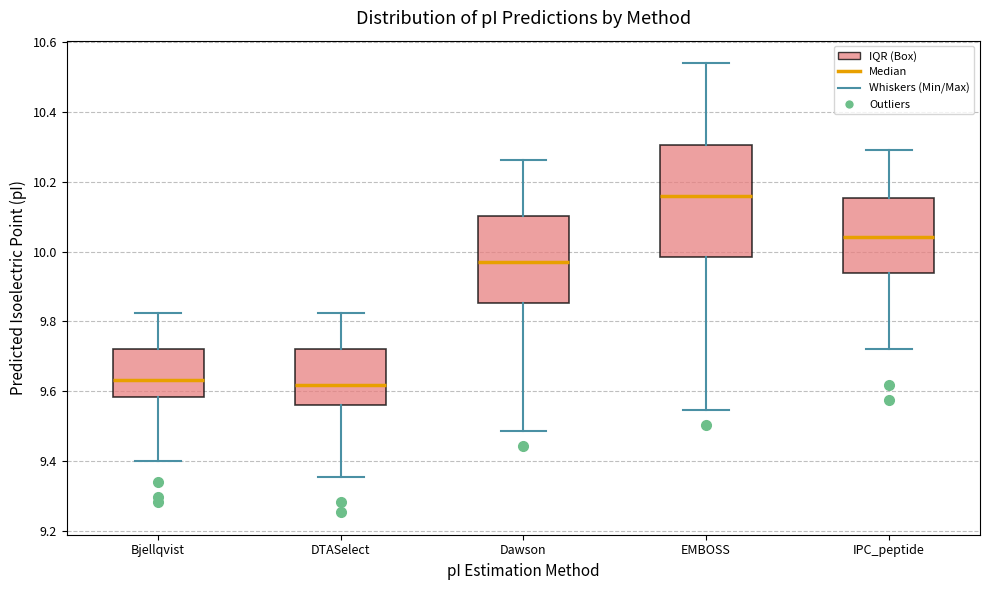

Reading left to right, transcribe this box plot: for each box, give where its median line is, the range the box spans, and where its two whiskers end, as read against the y-axis. The values are not printed on the chart, so give them approximately, as read against the axis.

Bjellqvist: median 9.64, box 9.58 to 9.72, whiskers 9.40 to 9.82
DTASelect: median 9.62, box 9.56 to 9.72, whiskers 9.36 to 9.82
Dawson: median 9.98, box 9.86 to 10.10, whiskers 9.48 to 10.26
EMBOSS: median 10.16, box 9.98 to 10.30, whiskers 9.54 to 10.54
IPC_peptide: median 10.04, box 9.94 to 10.16, whiskers 9.72 to 10.30